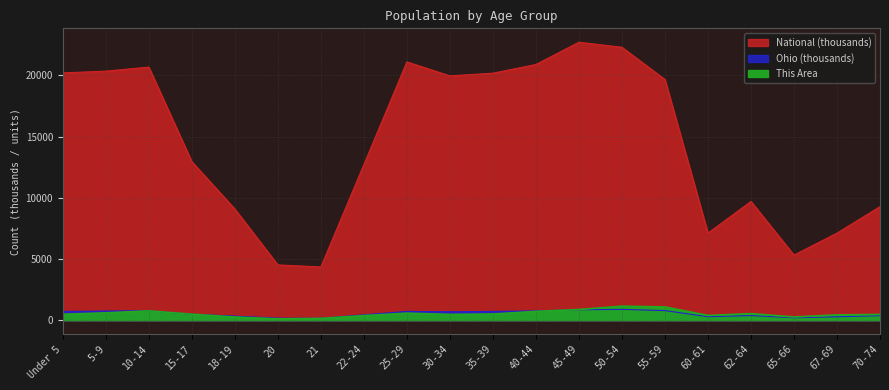

The This Area series shows 264.0 at 18-19. True or false?

True